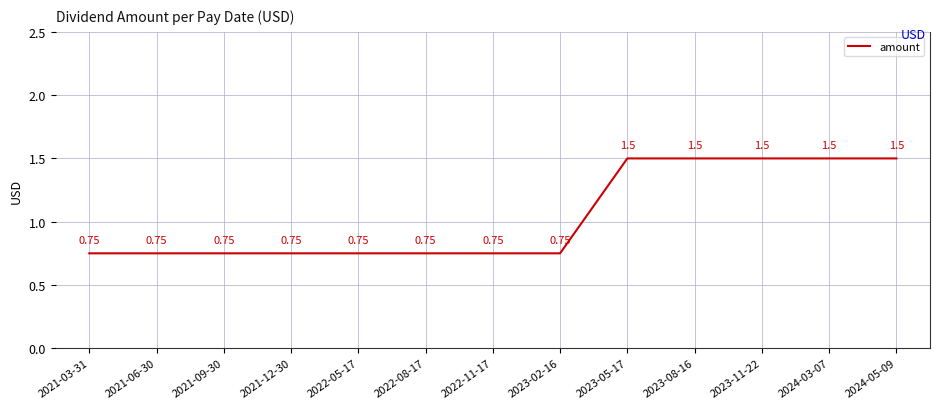

True or false: there are more than 2 points higher than both neighbors.

False